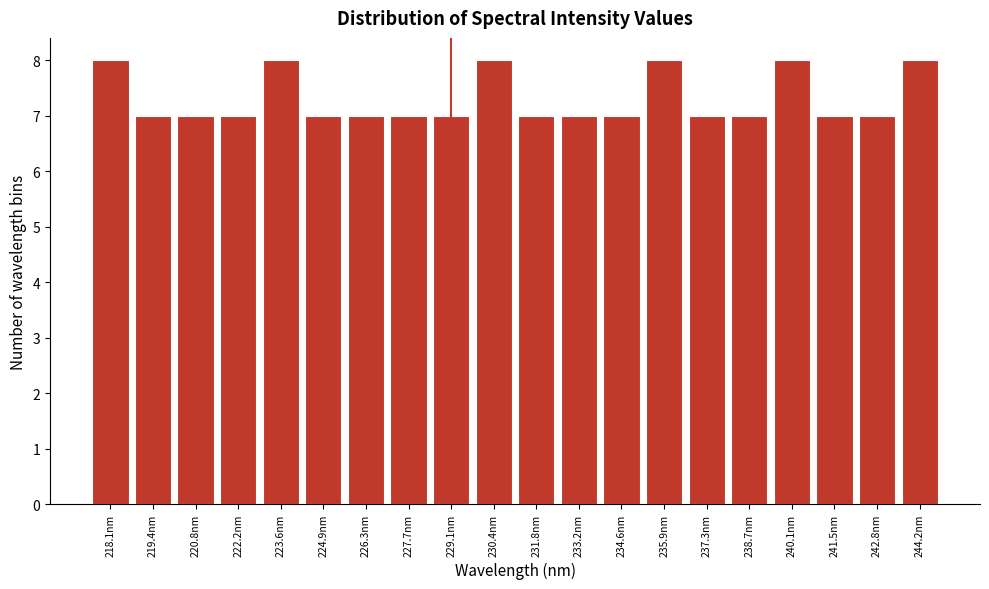

Reading right to left, what are all the values shown in this chart?

8	7	7	8	7	7	8	7	7	7	8	7	7	7	7	8	7	7	7	8